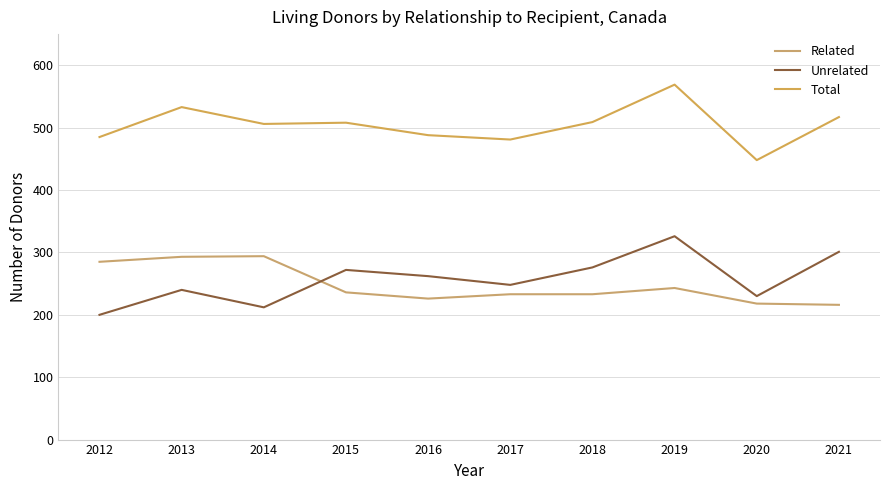

Reading right to left, what are all the values shown in this chart?

Related: 216	218	243	233	233	226	236	294	293	285
Unrelated: 301	230	326	276	248	262	272	212	240	200
Total: 517	448	569	509	481	488	508	506	533	485